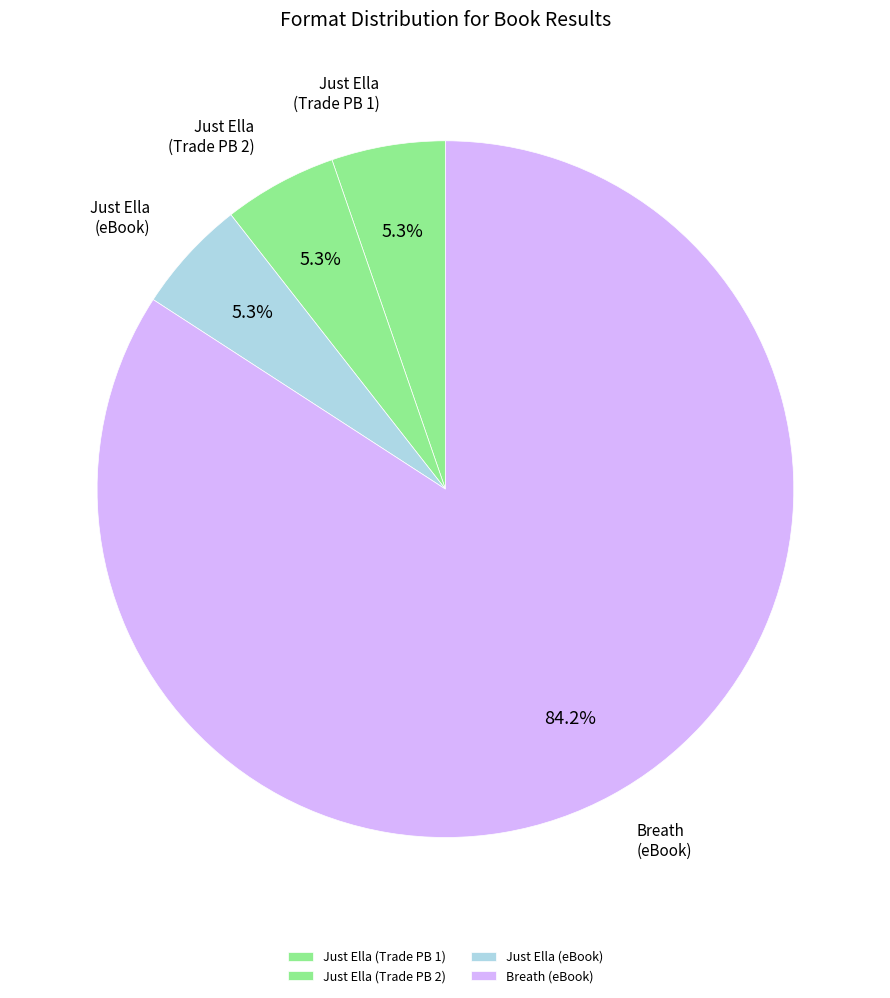

Which category accounts for the majority?

Breath (eBook)